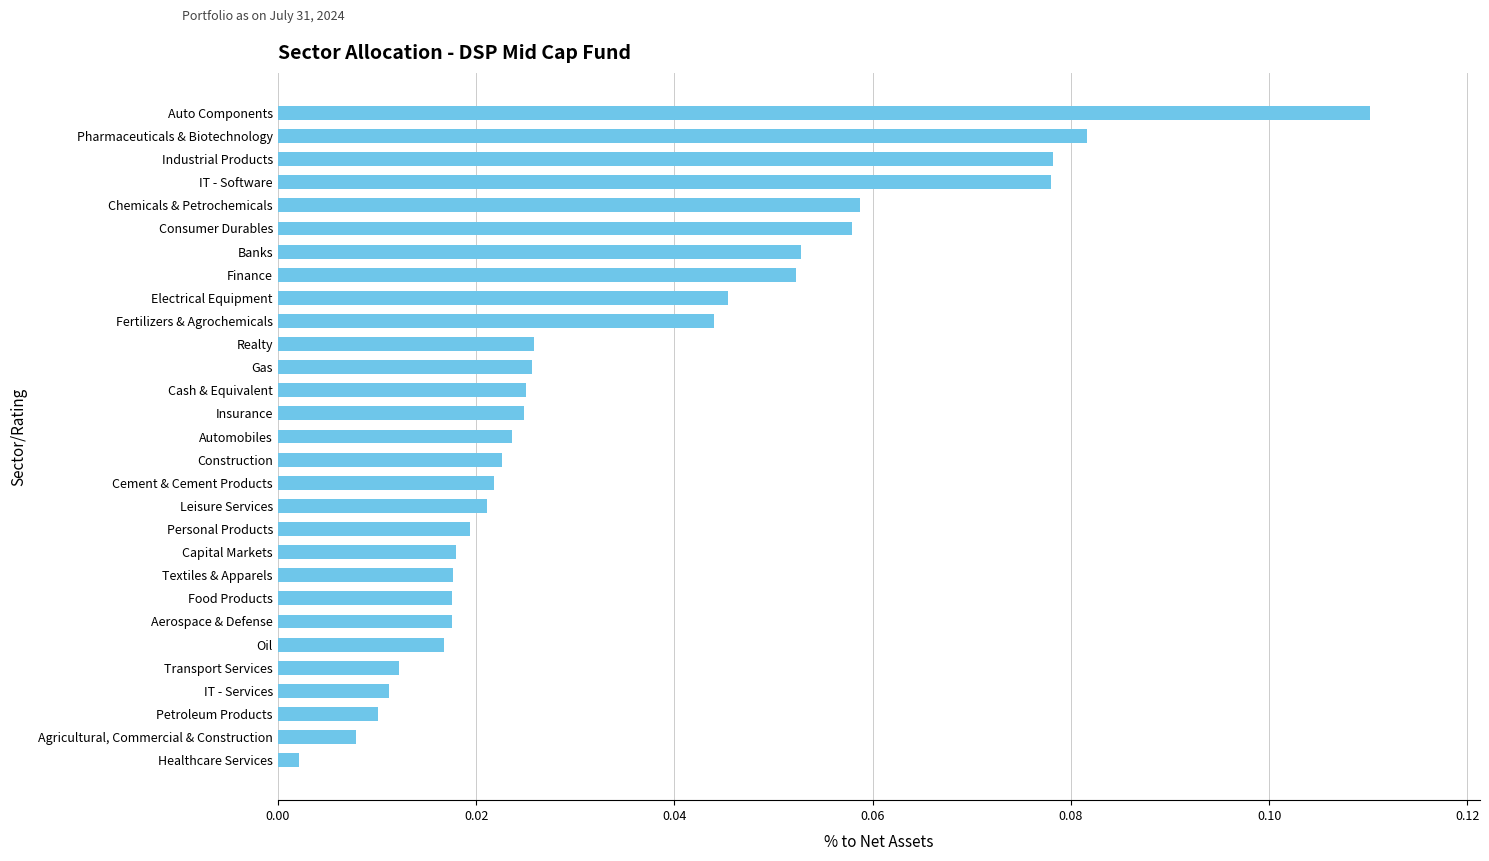

Which has a higher value, Textiles & Apparels or Banks?

Banks